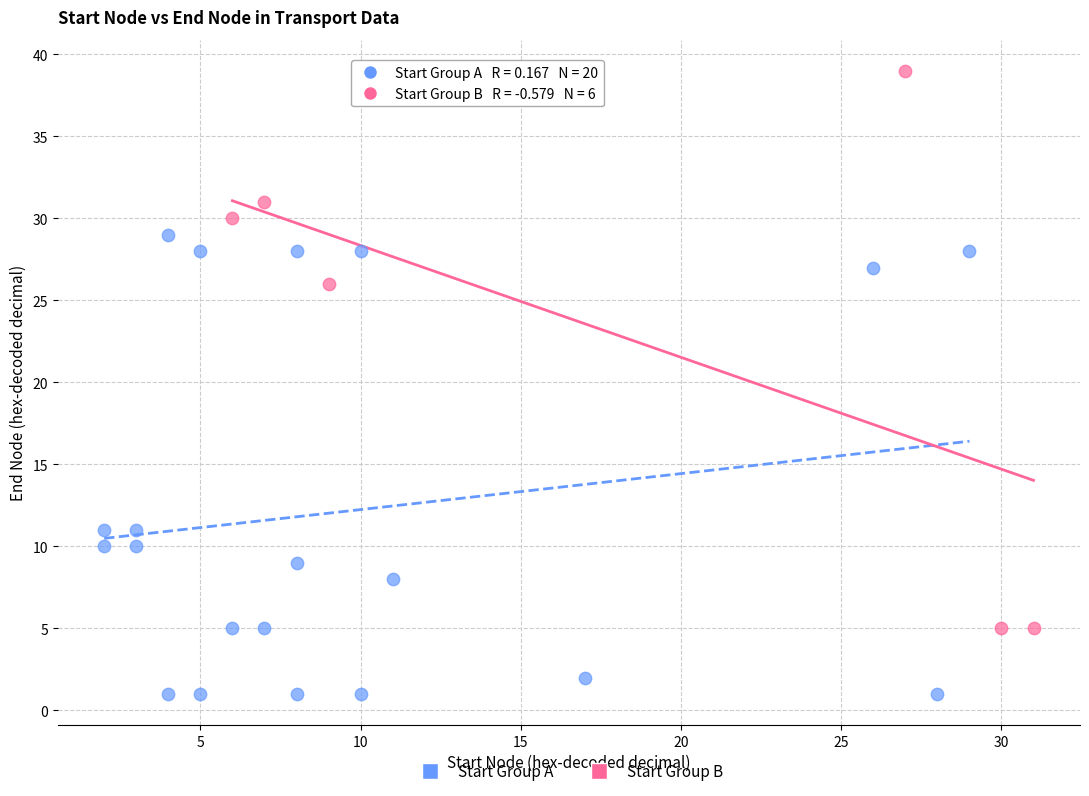

Which series contains the lowest Y value?

Start Group A